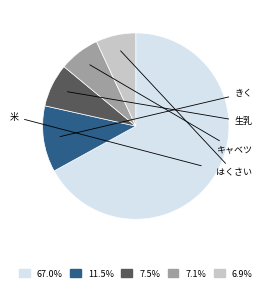

Is there any slice that represents more than half of the pie?

Yes